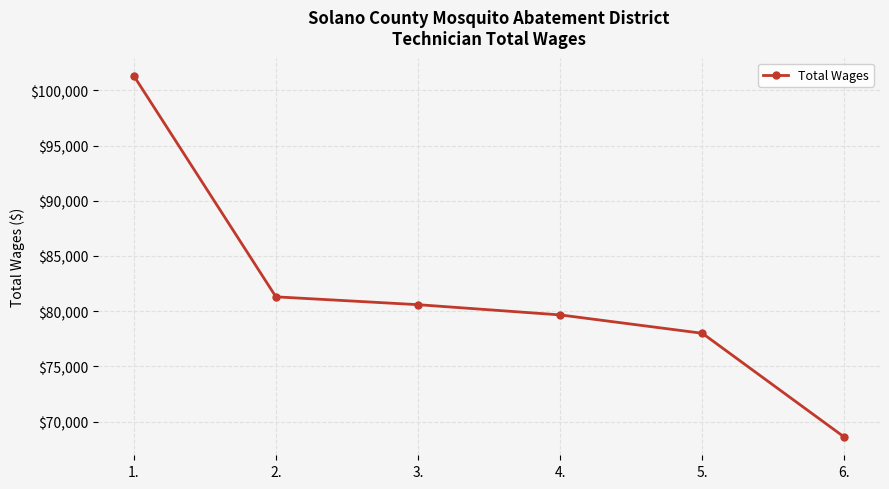

Count the number of categories in the chart.

6